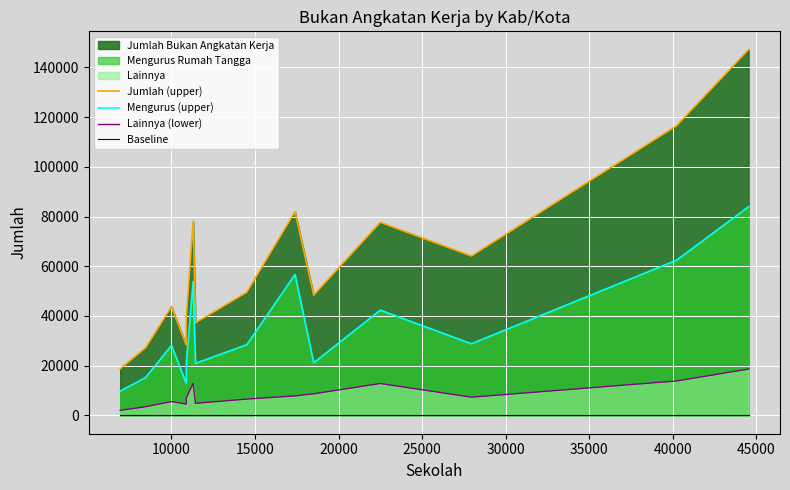

True or false: Mengurus (upper) and Lainnya (lower) cross at least once.

False